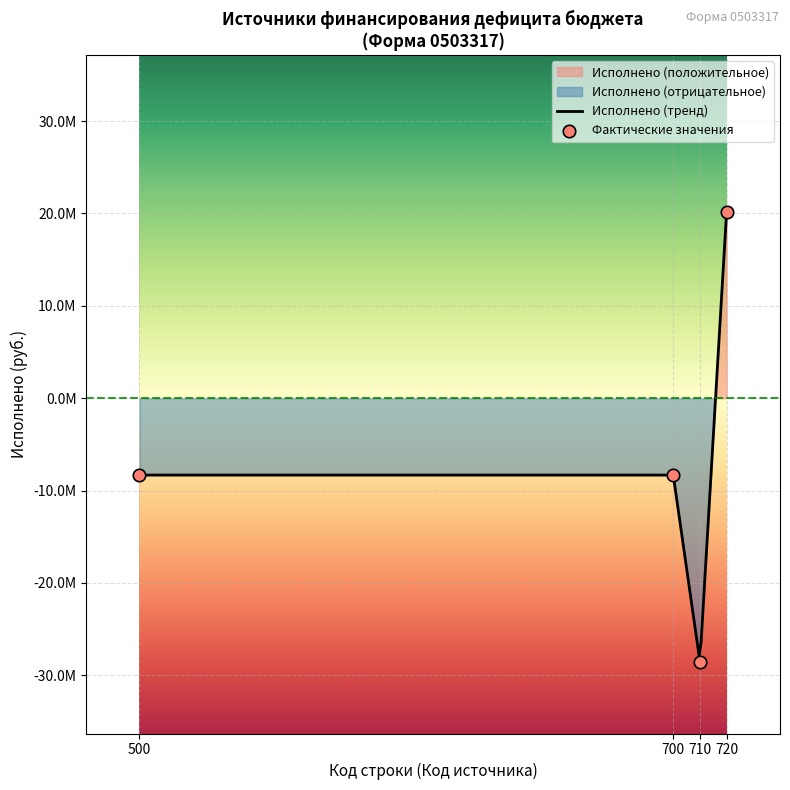

Which series has the largest total across all categories?

Исполнено